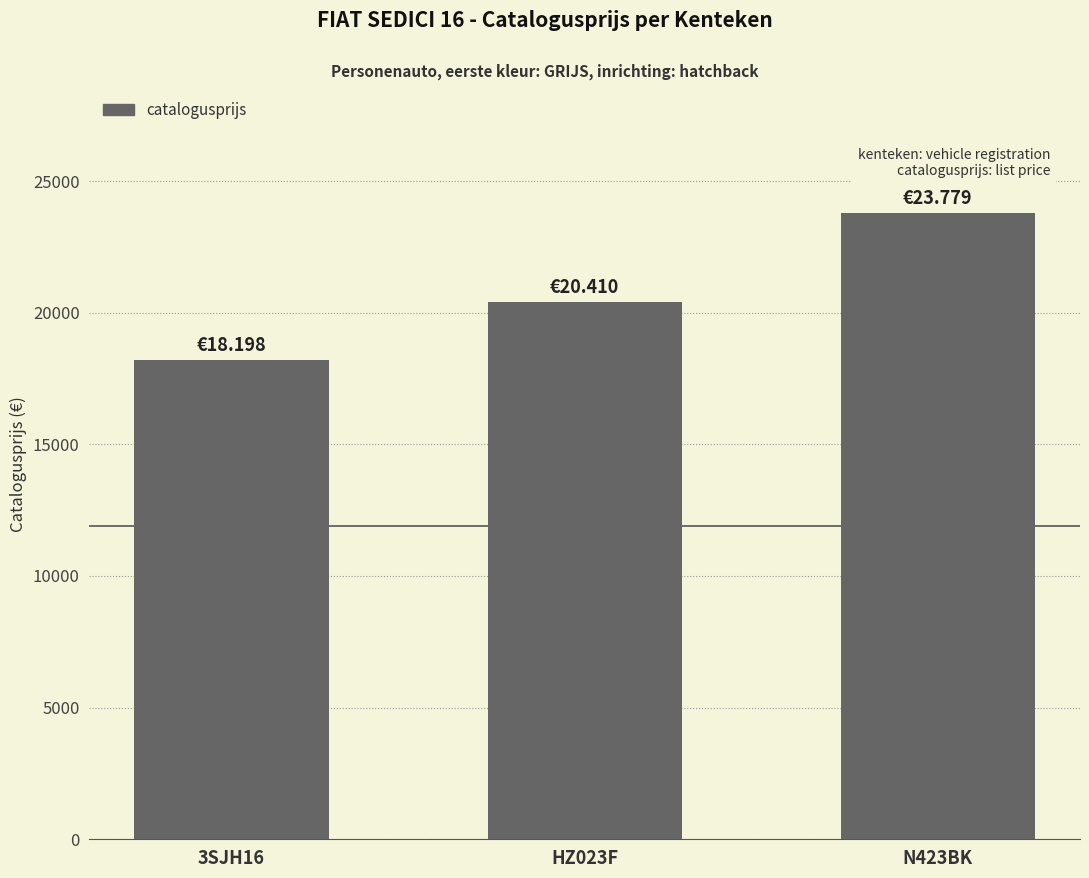

Which category has the lowest value across all series?

3SJH16